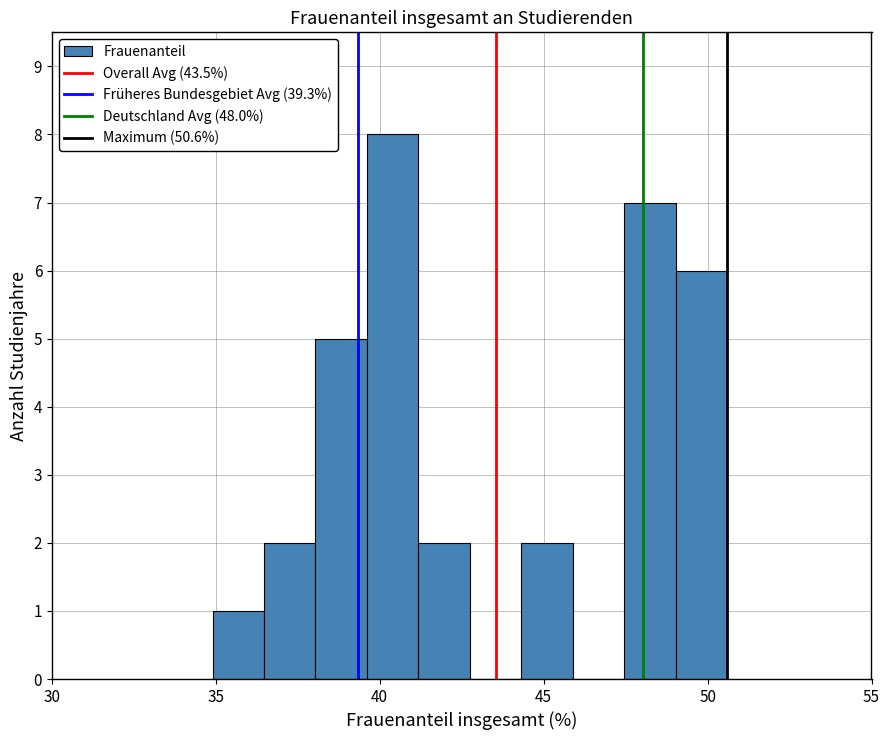

Read against the x-axis, roughly where is the centre of the tallest bar?

40.5